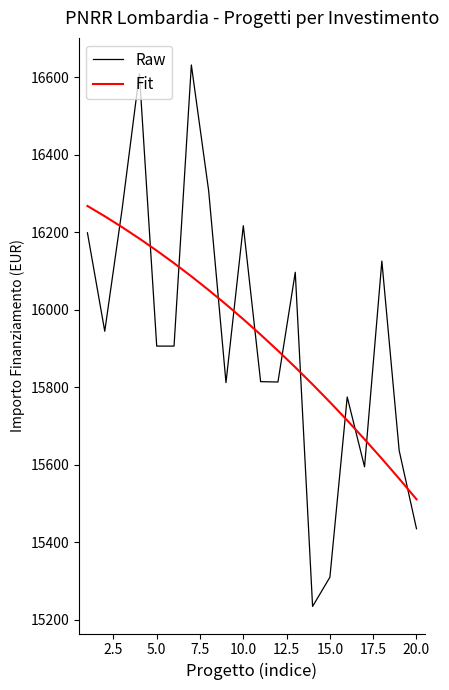

How many intersections are there between Raw and Fit?

12